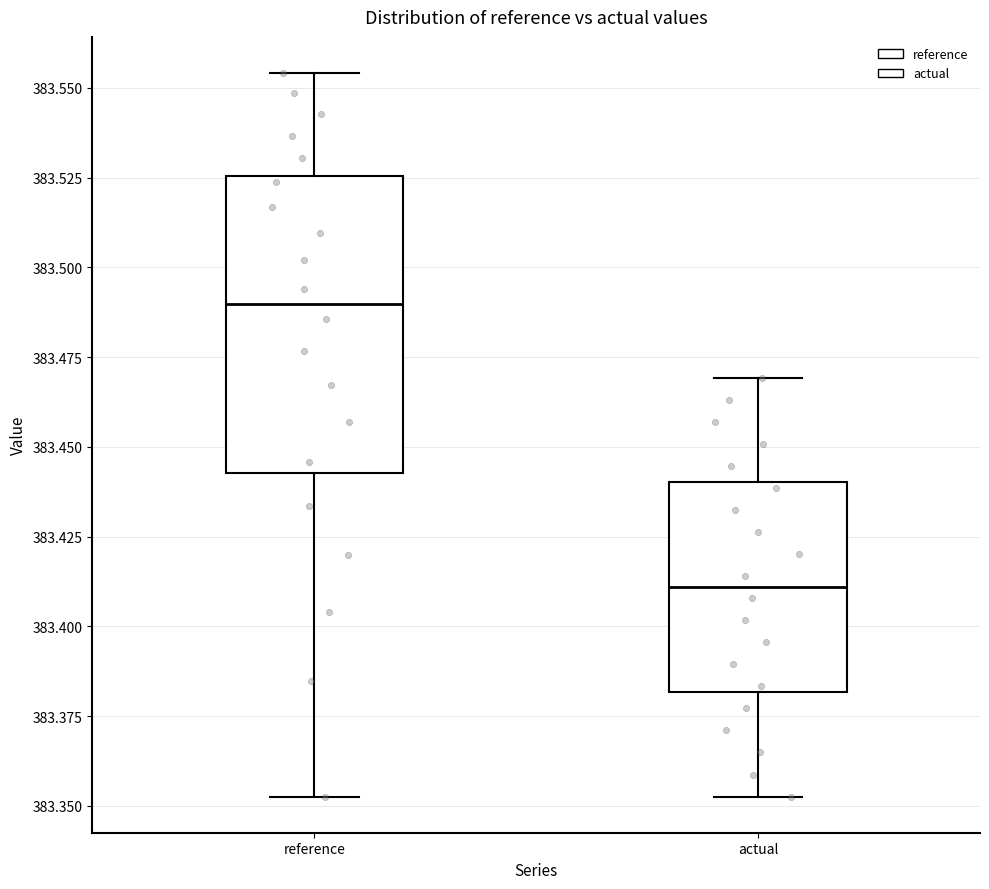

Comparing the boxes themselves (not the whiskers), which one is the tallest?

reference